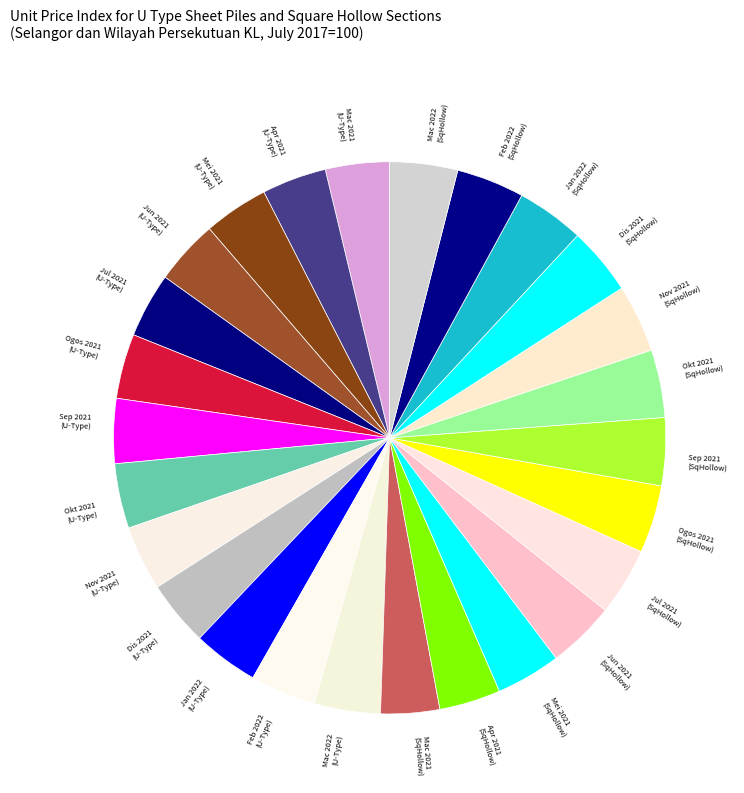

Does any single category account for the majority?

No